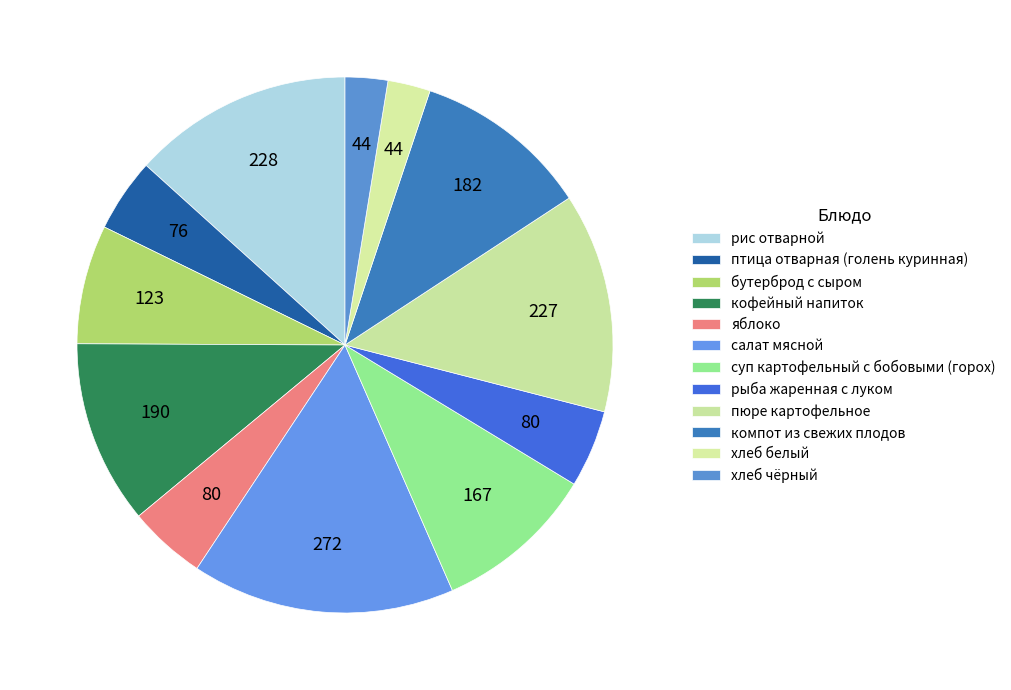

How many slices are in this pie chart?

12